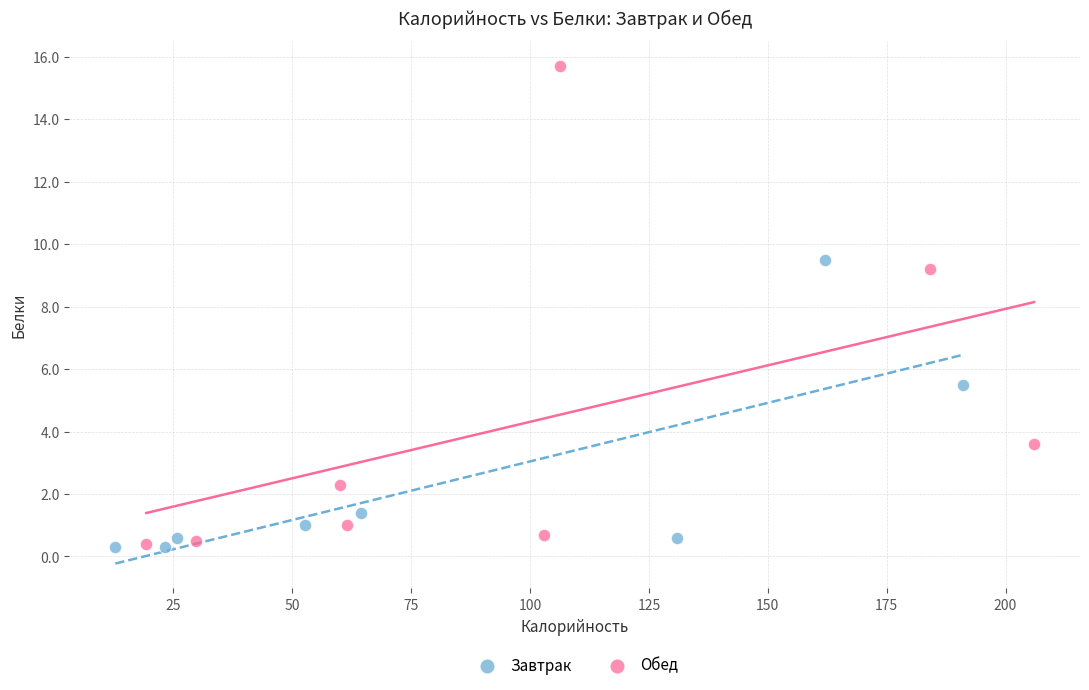

Which series has the widest spread of Y values?

Обед